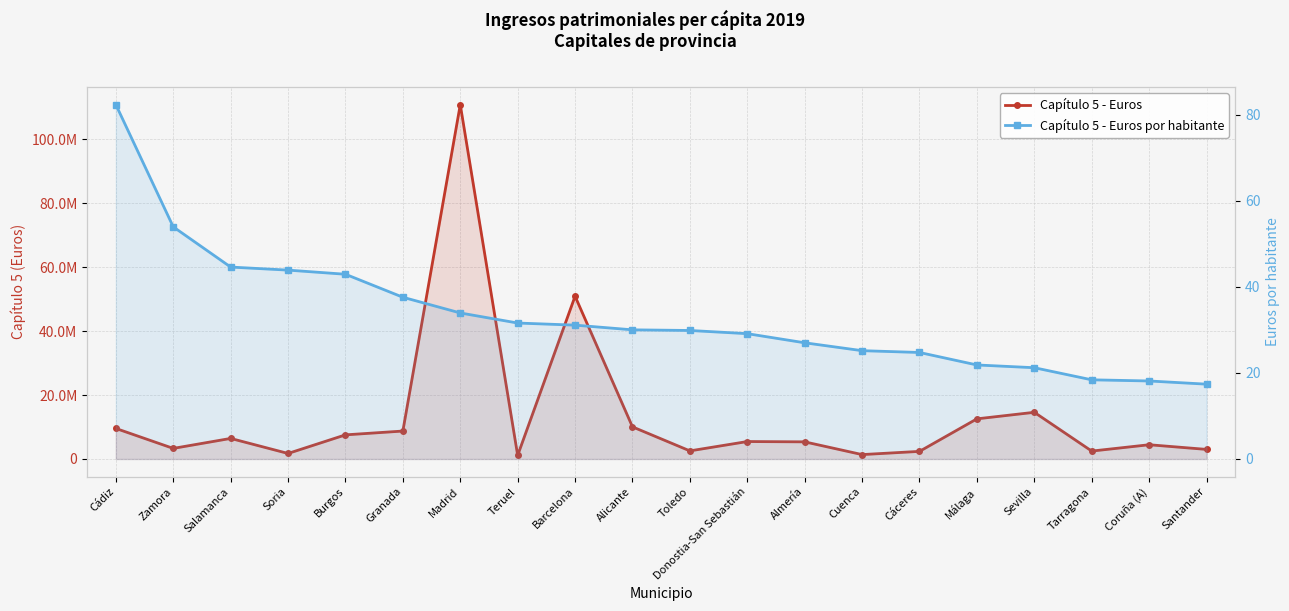

Reading left to right, list all the values displayed in this chart.

Capítulo 5 - Euros: 9549701.0	3311221.9	6430310.2	1728459.8	7544464.7	8733985.8	110800198.2	1133535.3	50886385.1	10043692.6	2533798.0	5455777.7	5357808.0	1376246.5	2378550.4	12550472.6	14597824.0	2473445.6	4452980.1	2998568.3
Capítulo 5 - Euros por habitante: 82.3	53.9	44.6	43.9	42.9	37.6	33.9	31.6	31.1	30.0	29.9	29.1	27.0	25.2	24.7	21.8	21.2	18.4	18.1	17.4